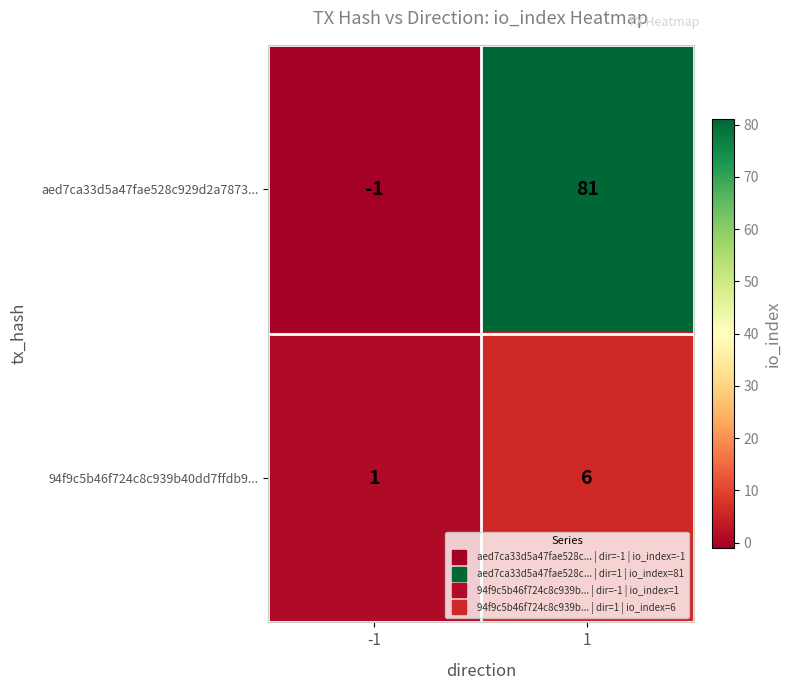

List the series in order of their overall mean, highest first.

aed7ca33d5a47fae528c929d2a7873..., 94f9c5b46f724c8c939b40dd7ffdb9...